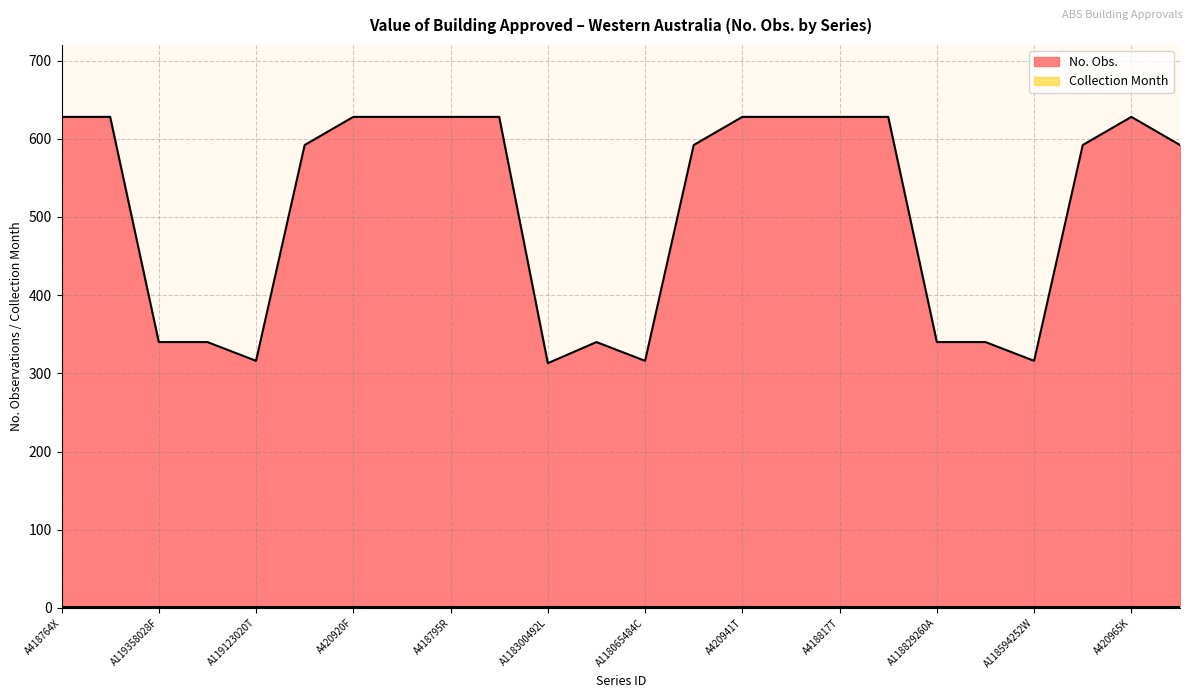

What value does the data have at A418795R?

628